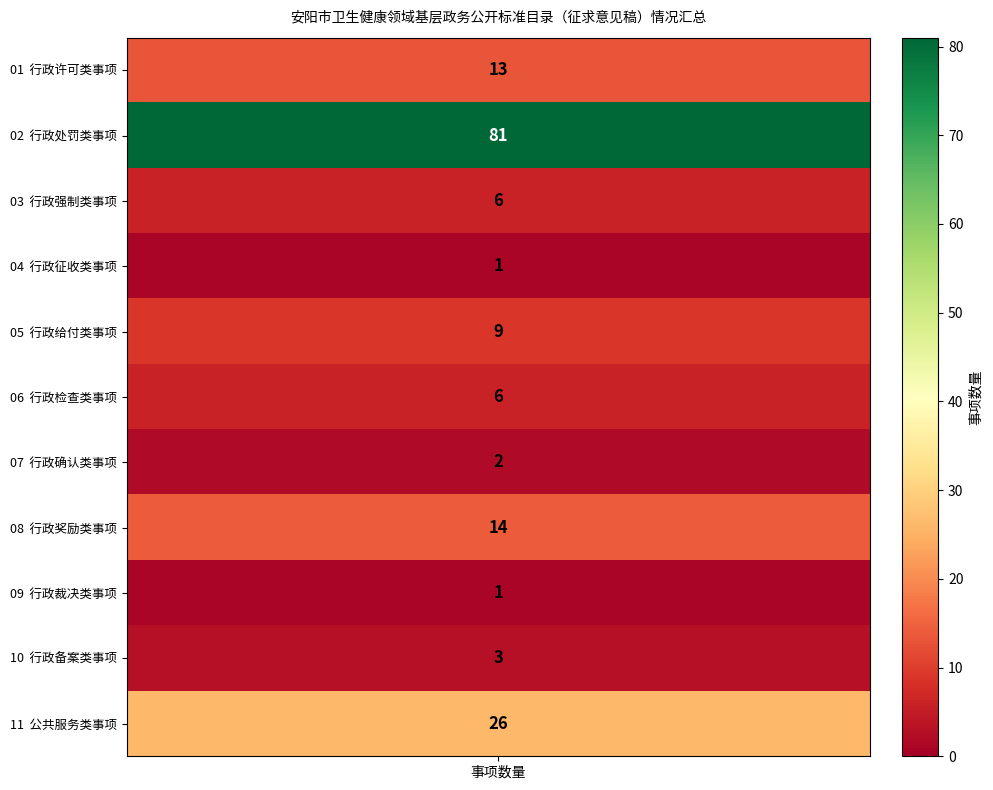

Reading right to left, what are all the values shown in this chart?

26	3	1	14	2	6	9	1	6	81	13